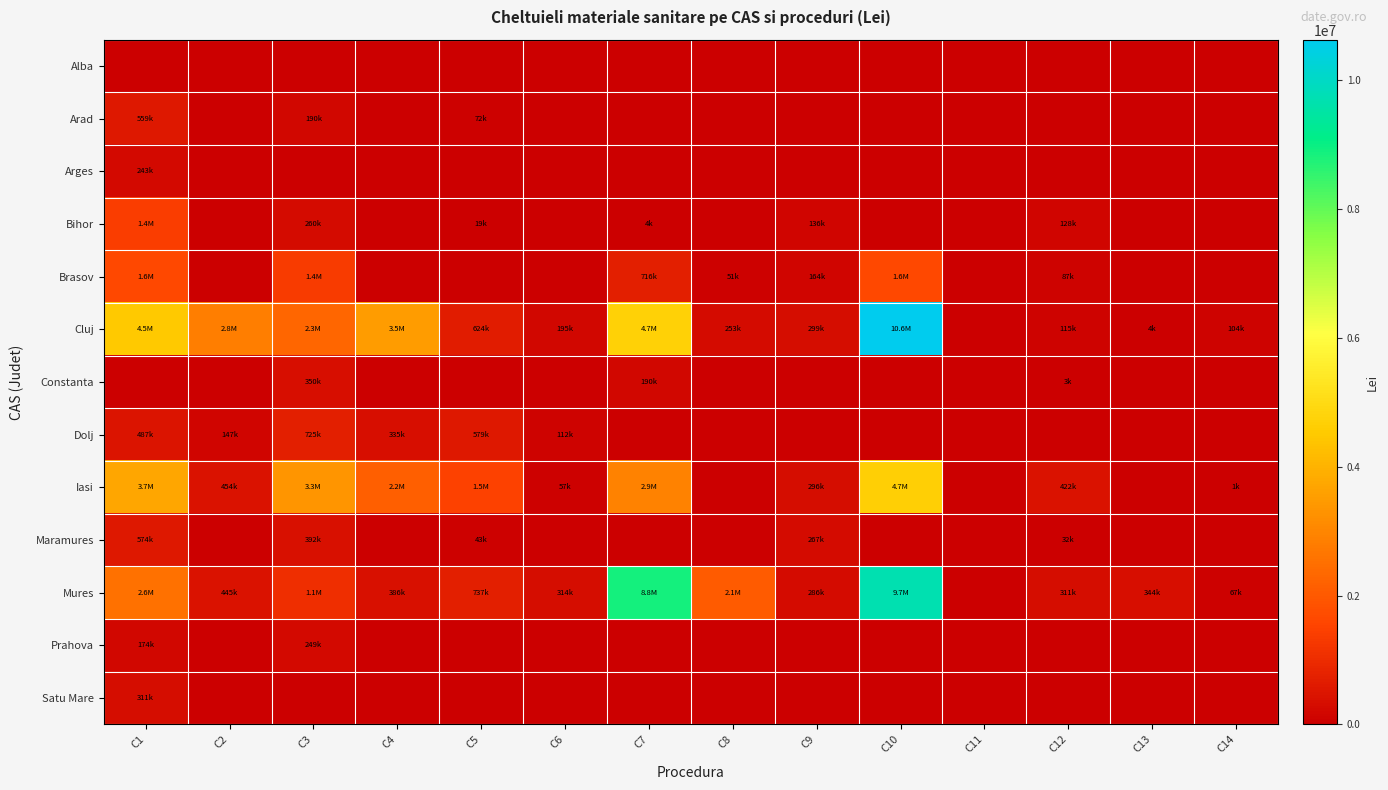

How many series are shown in this chart?

13